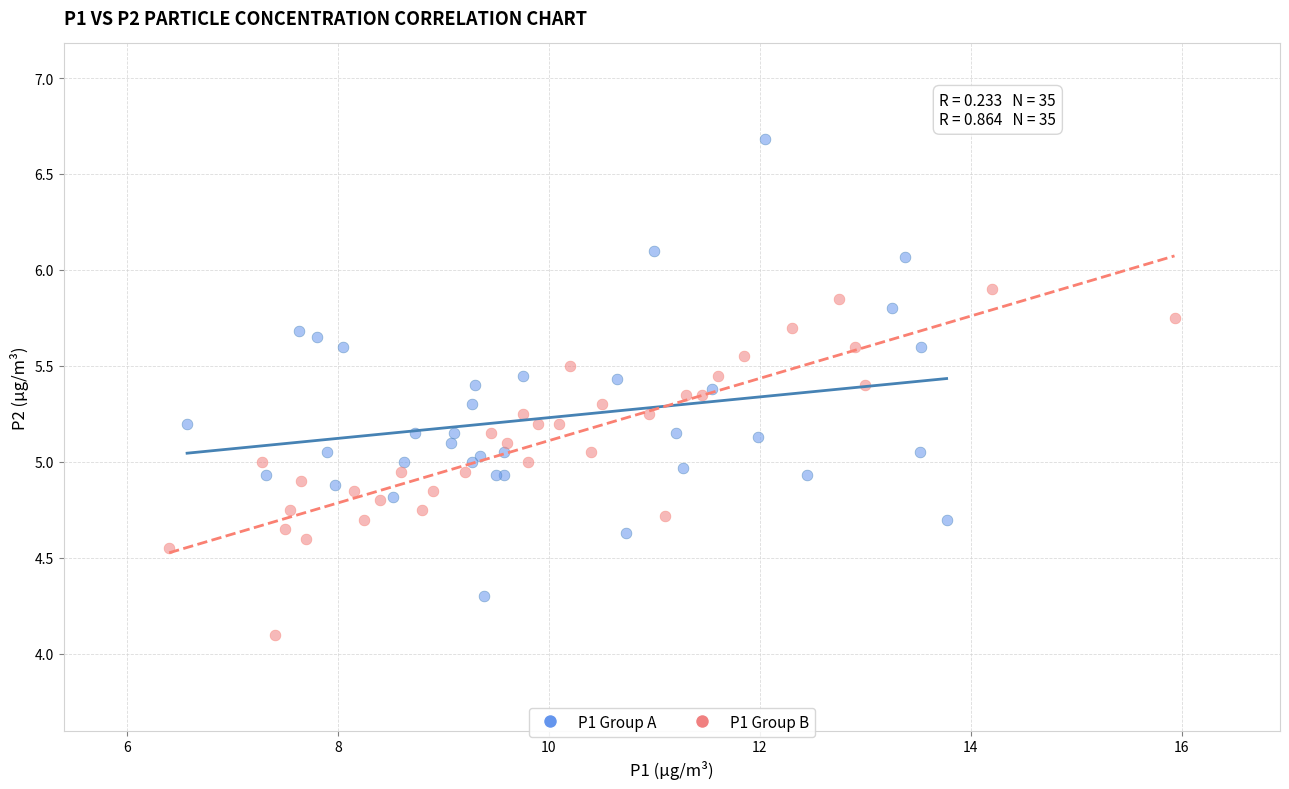

Which series contains the lowest Y value?

P1 Group B